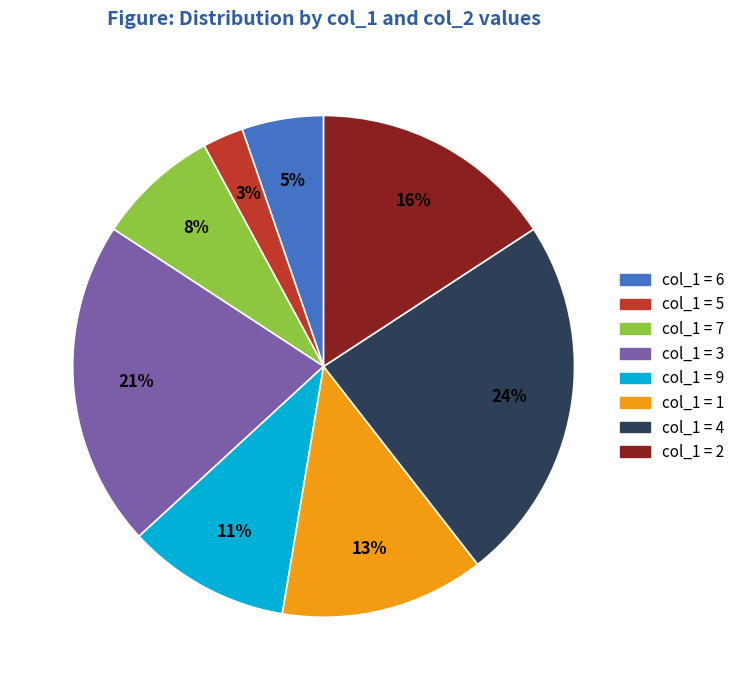

Is there a majority slice in this chart?

No